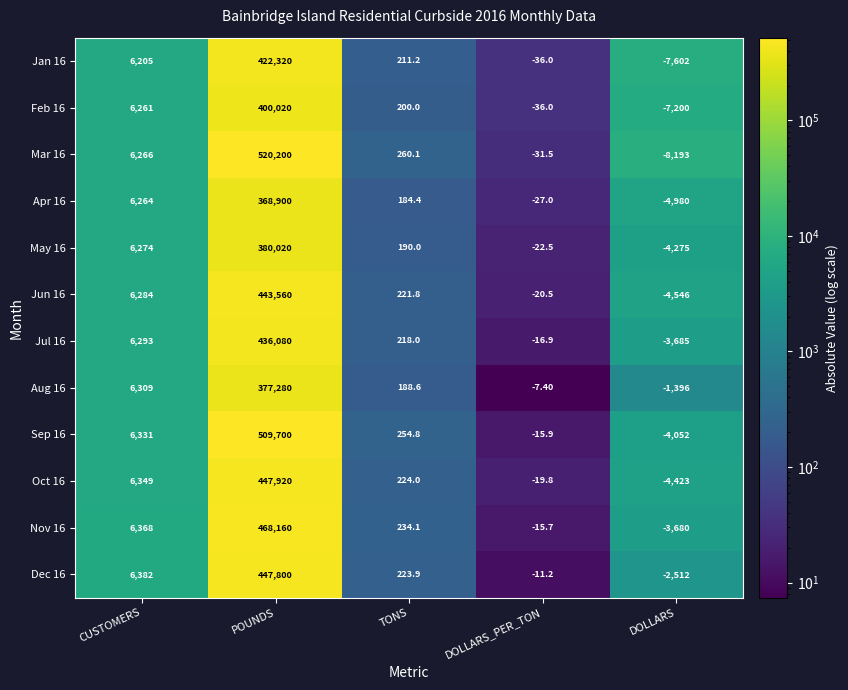

What is the sum of all Aug 16 values?

382374.2